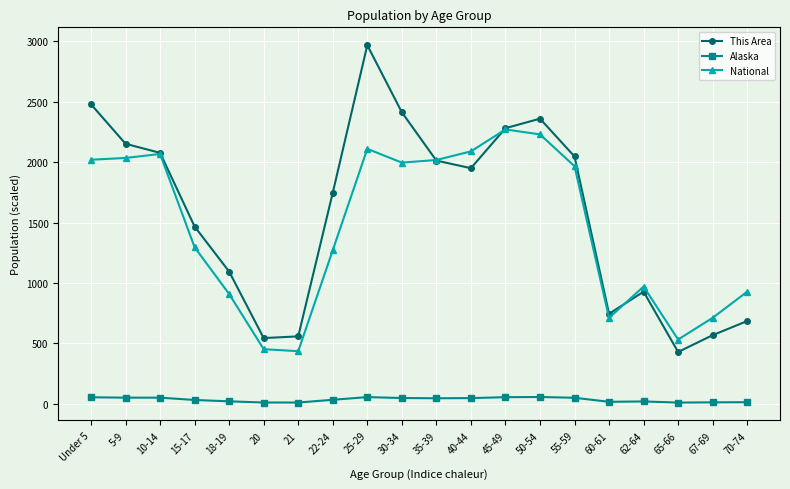

True or false: Alaska and This Area cross at least once.

False